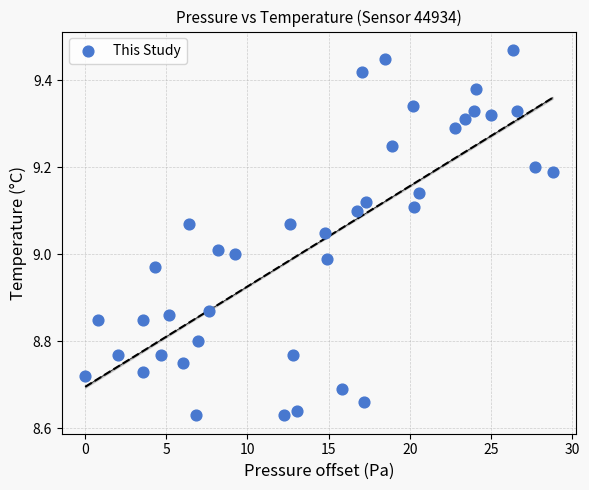

What is the range of X values (max minus min)?

28.8